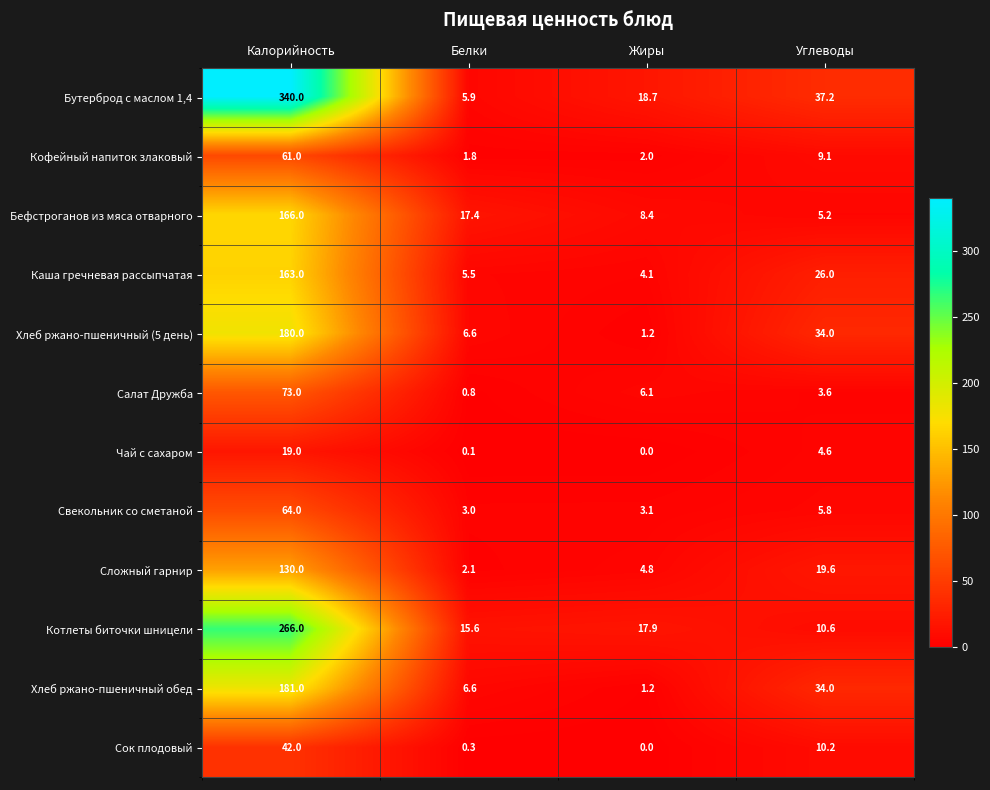

Where is Сок плодовый nearest to the value 21?

Углеводы